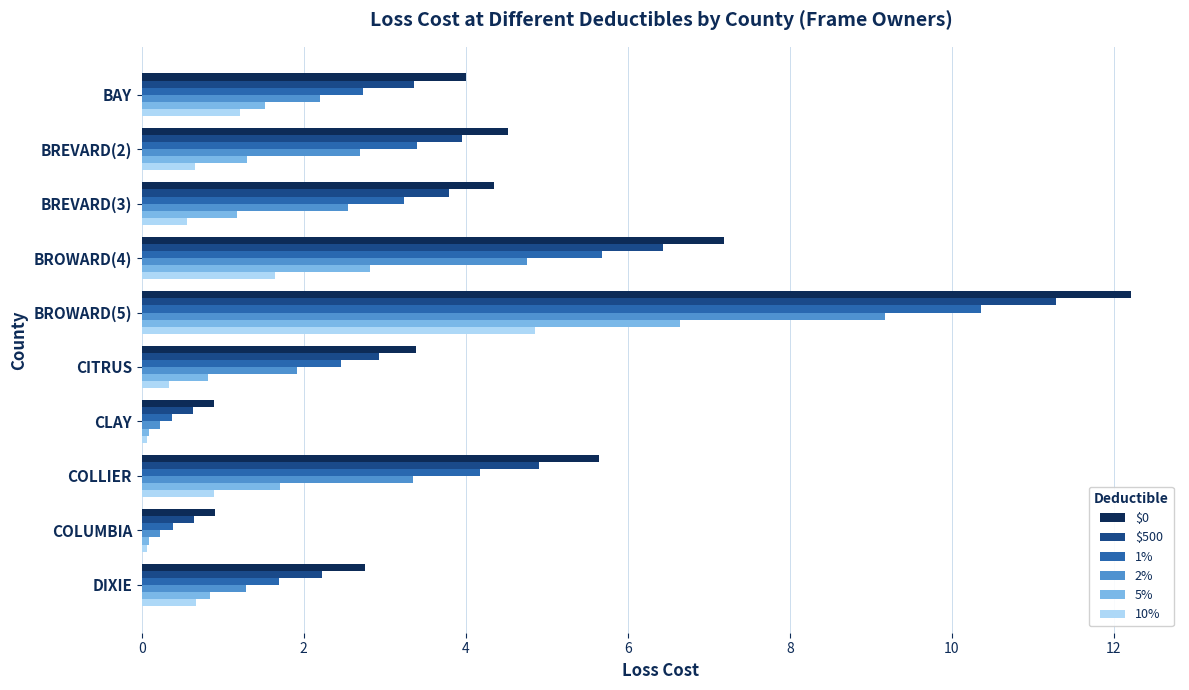

At which category is the sum across all series the highest?

BROWARD(5)